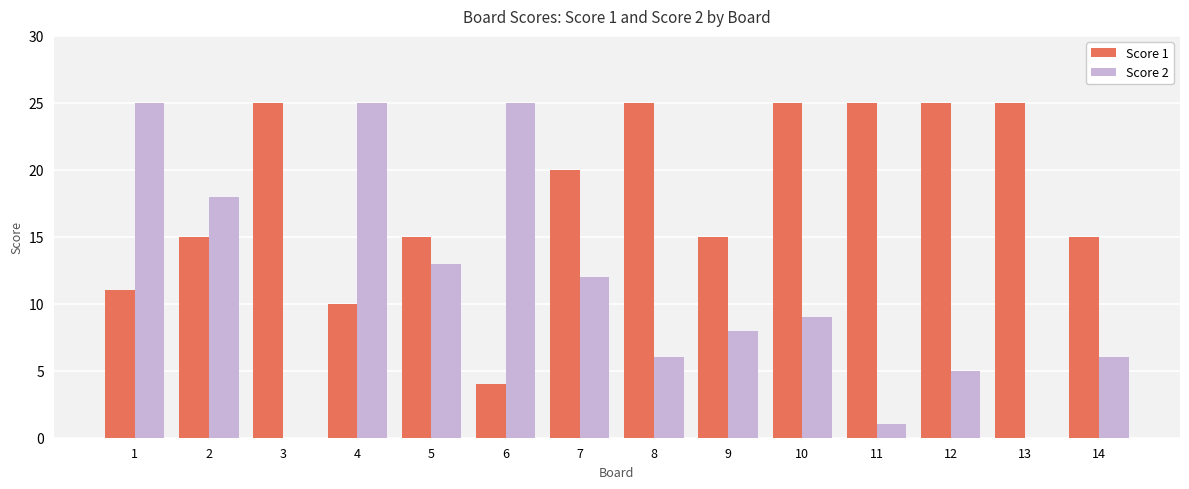

The Score 1 series shows 15 at 14. True or false?

True